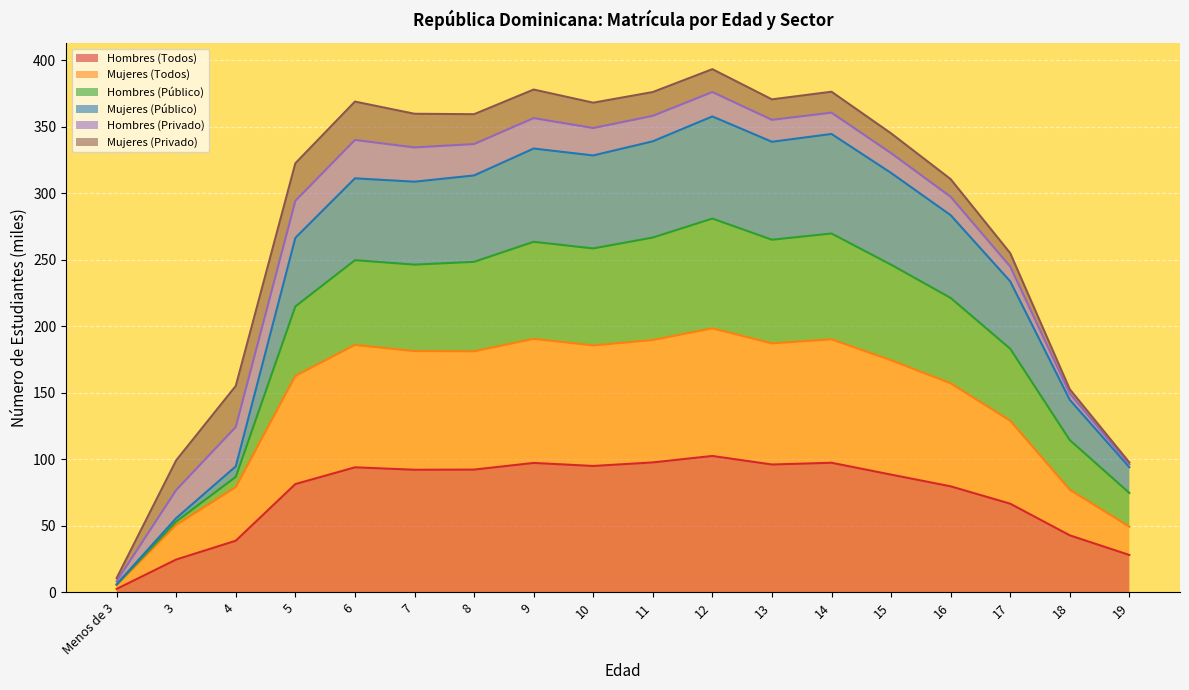

At which label does Hombres (Todos) reach its minimum?

Menos de 3